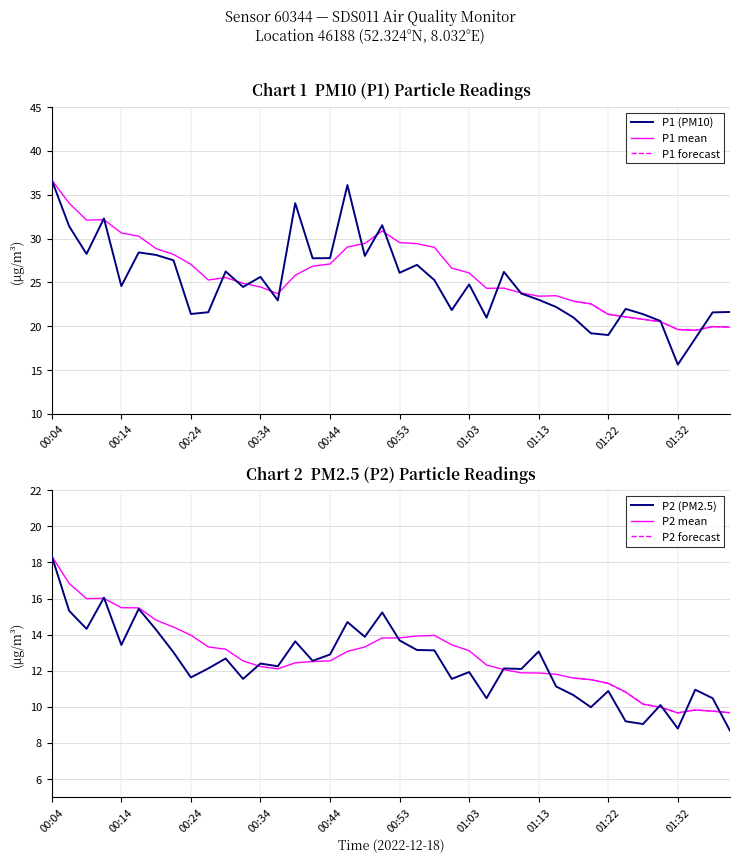

Rank the series by their maximum value, from highest to lowest.

P1, P2